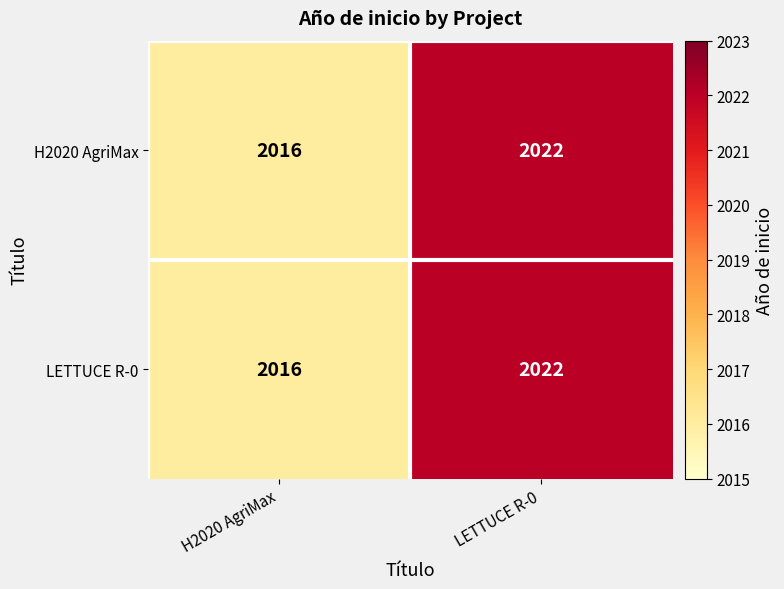

Reading left to right, transcribe all the data shown in this chart.

H2020 AgriMax: 2016	2022
LETTUCE R-0: 2016	2022